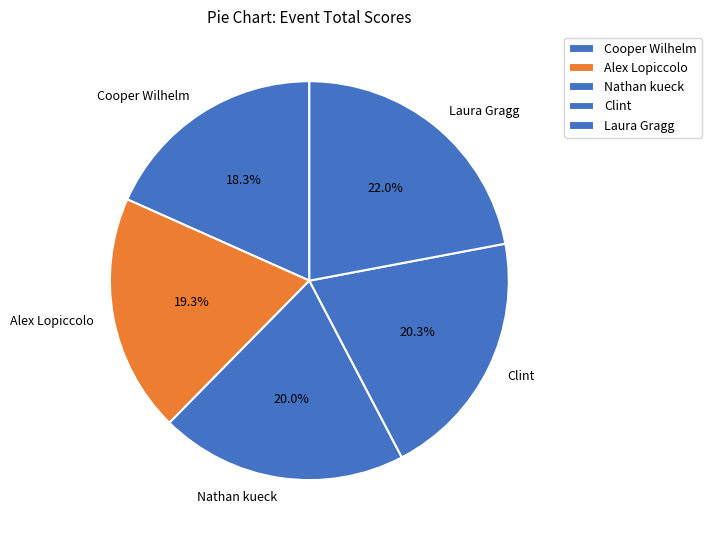

Is there any slice that represents more than half of the pie?

No